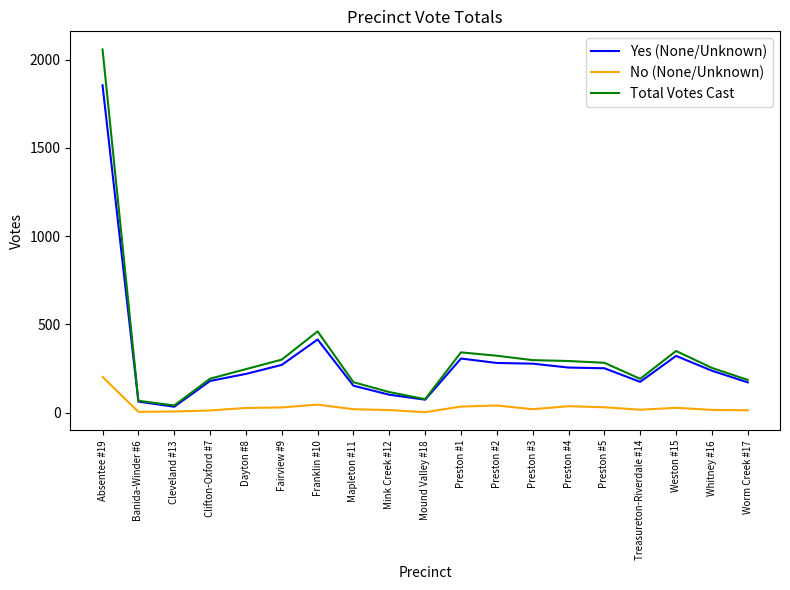

True or false: Yes (None/Unknown) and No (None/Unknown) intersect in this chart.

False